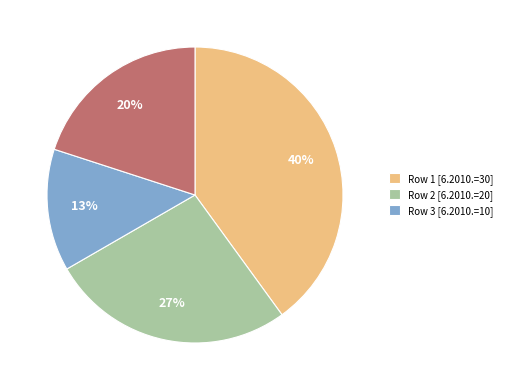

To the nearest percent, what is the average slice percentage?

25%